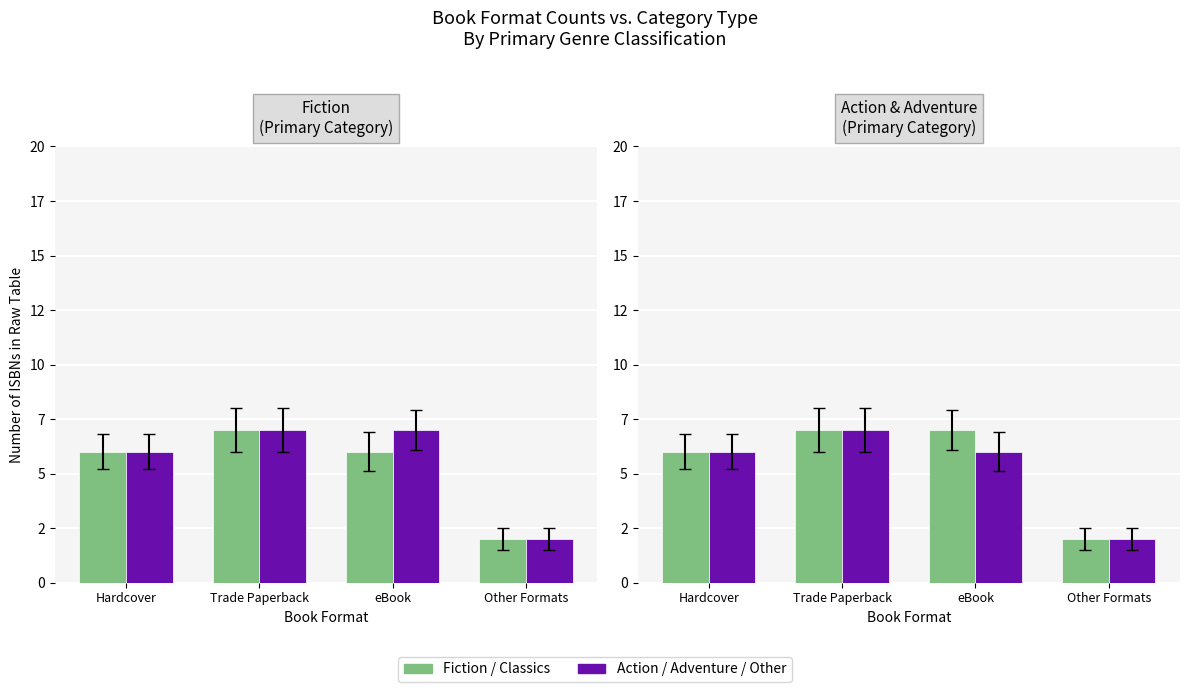

At how many categories does at least one series exceed 6?

2